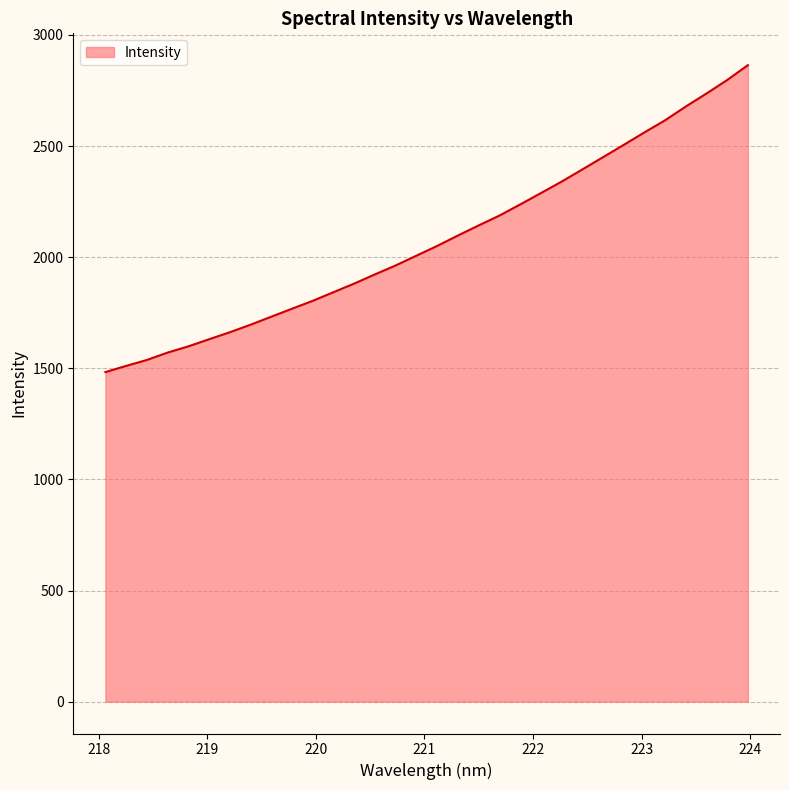

What is the maximum value shown in the chart?

2864.0